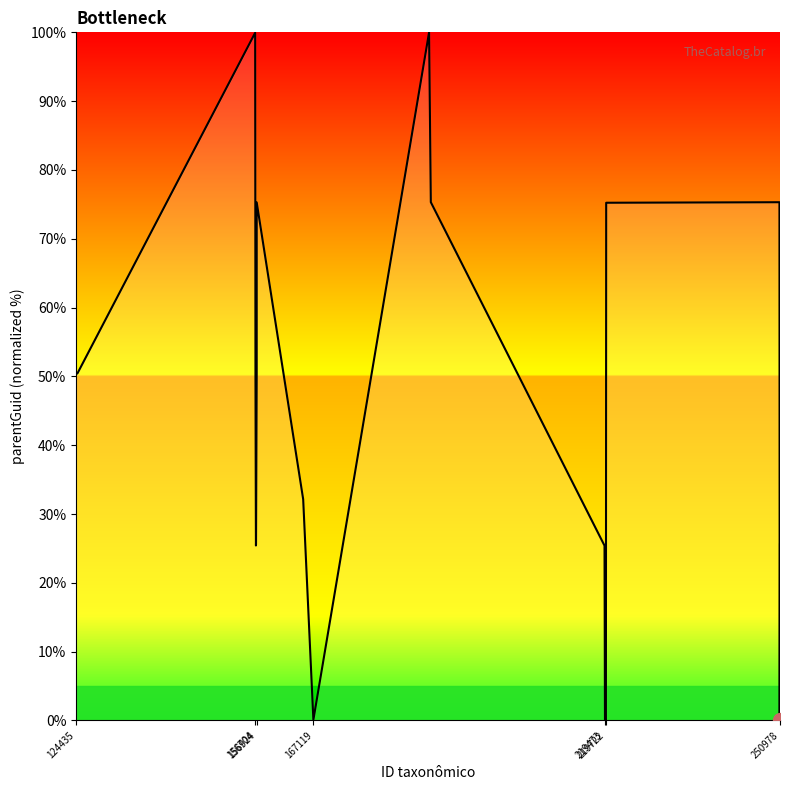

What is the sum of all values?

837.0